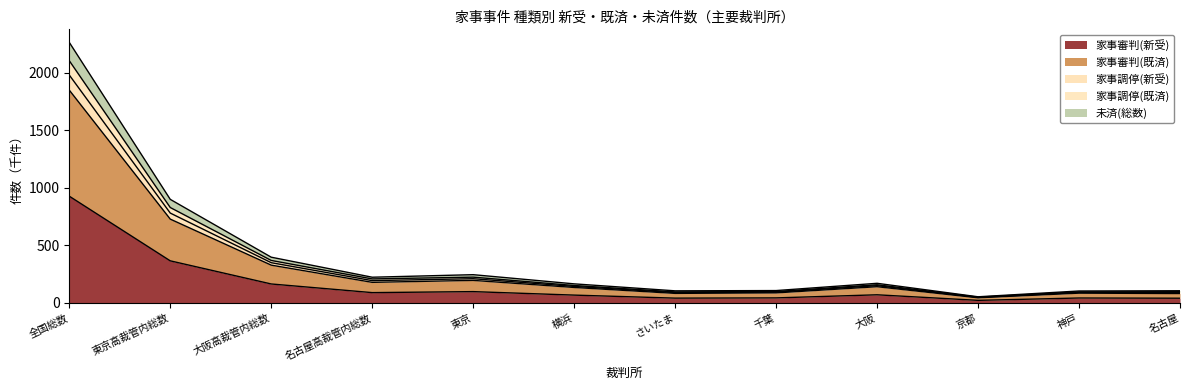

Does the chart have visible grid lines?

No